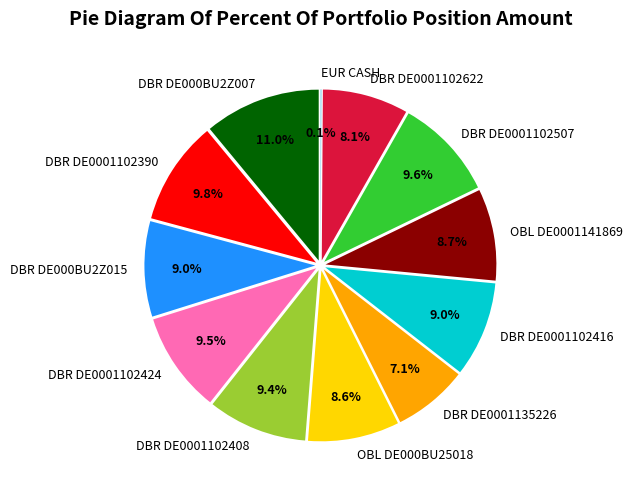

Is DBR DE0001135226 the majority of the pie?

No